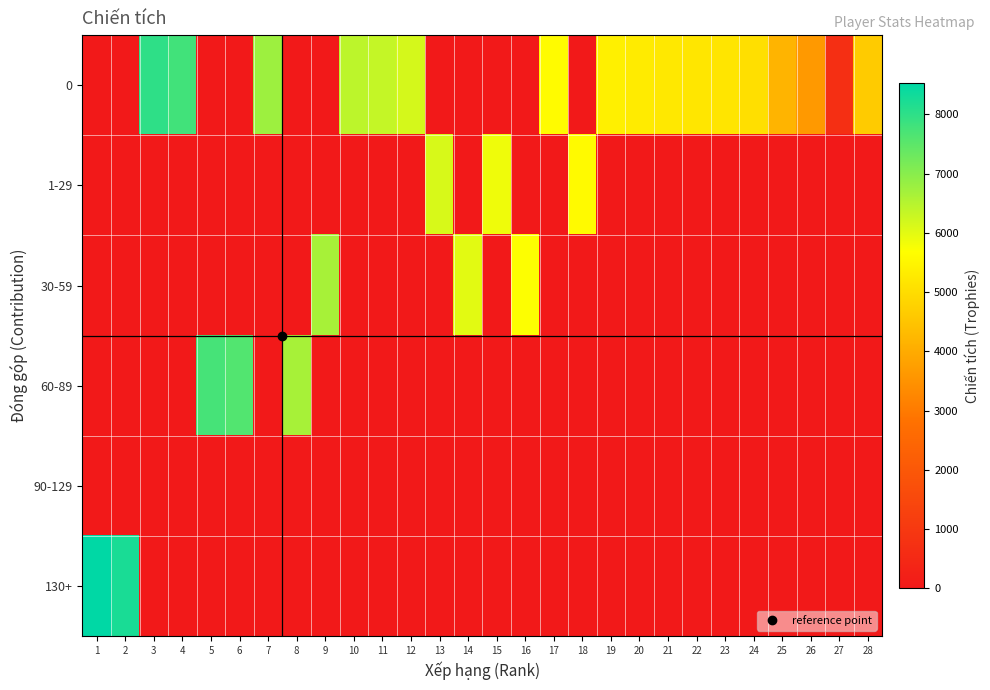

What is the spread (max minus min) of values at 1?

8530